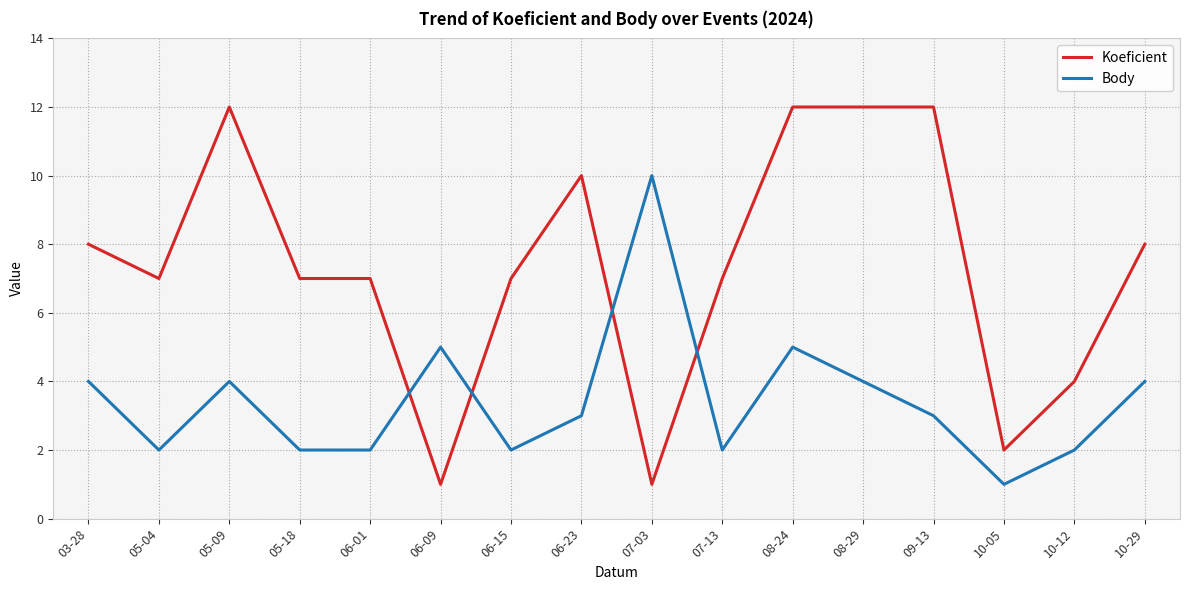

The value of Koeficient at 06-09 is 2. True or false?

False